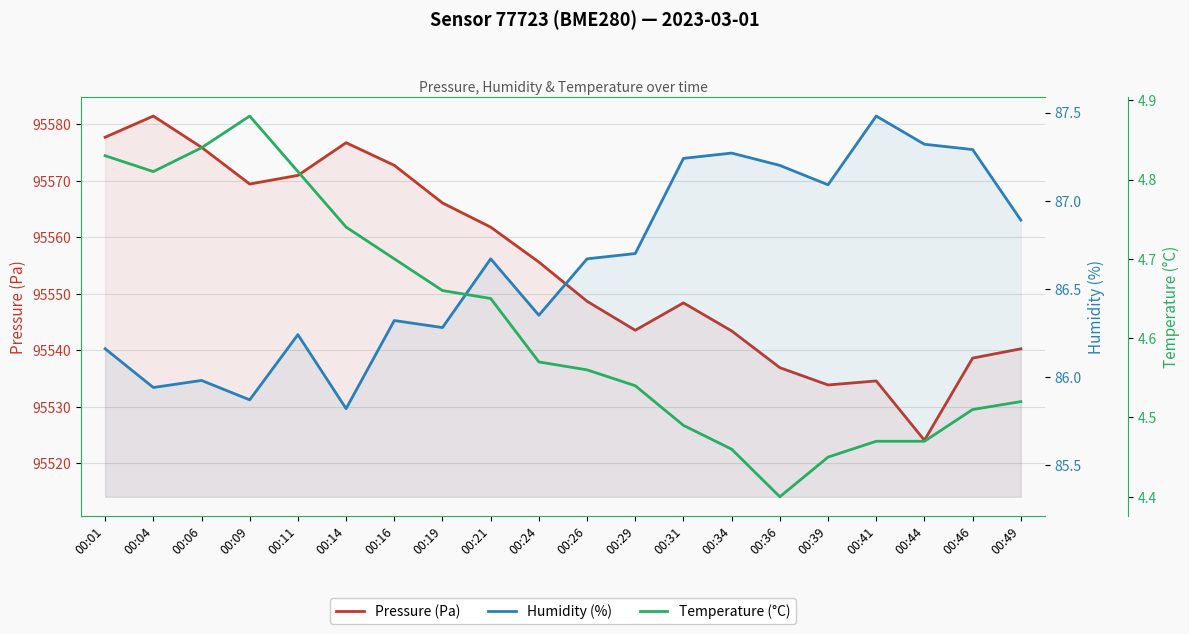

Reading right to left, what are all the values shown in this chart?

Pressure (Pa): 00:49=95540.3	00:46=95538.6	00:44=95524.1	00:41=95534.6	00:39=95533.9	00:36=95536.9	00:34=95543.4	00:31=95548.4	00:29=95543.6	00:26=95548.7	00:24=95555.6	00:21=95561.8	00:19=95566.1	00:16=95572.8	00:14=95576.8	00:11=95571.0	00:09=95569.4	00:06=95575.9	00:04=95581.5	00:01=95577.7
Humidity (%): 00:49=86.9	00:46=87.3	00:44=87.3	00:41=87.5	00:39=87.1	00:36=87.2	00:34=87.3	00:31=87.2	00:29=86.7	00:26=86.7	00:24=86.3	00:21=86.7	00:19=86.3	00:16=86.3	00:14=85.8	00:11=86.2	00:09=85.9	00:06=86.0	00:04=85.9	00:01=86.2
Temperature (°C): 00:49=4.5	00:46=4.5	00:44=4.5	00:41=4.5	00:39=4.5	00:36=4.4	00:34=4.5	00:31=4.5	00:29=4.5	00:26=4.6	00:24=4.6	00:21=4.7	00:19=4.7	00:16=4.7	00:14=4.7	00:11=4.8	00:09=4.9	00:06=4.8	00:04=4.8	00:01=4.8